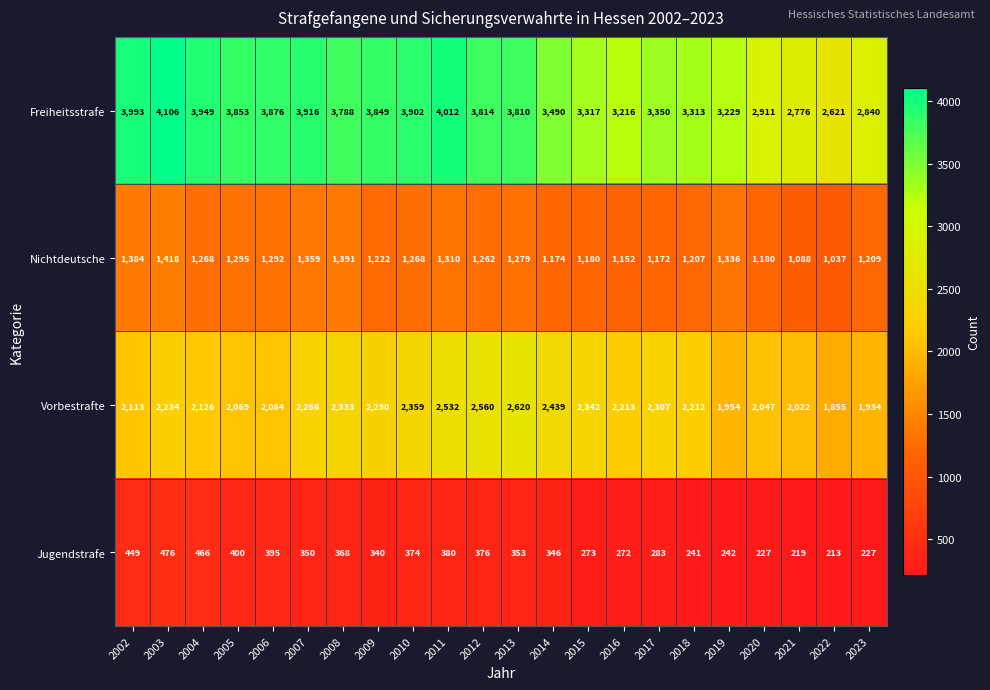

At which label is Jugendstrafe closest to 344?

2014